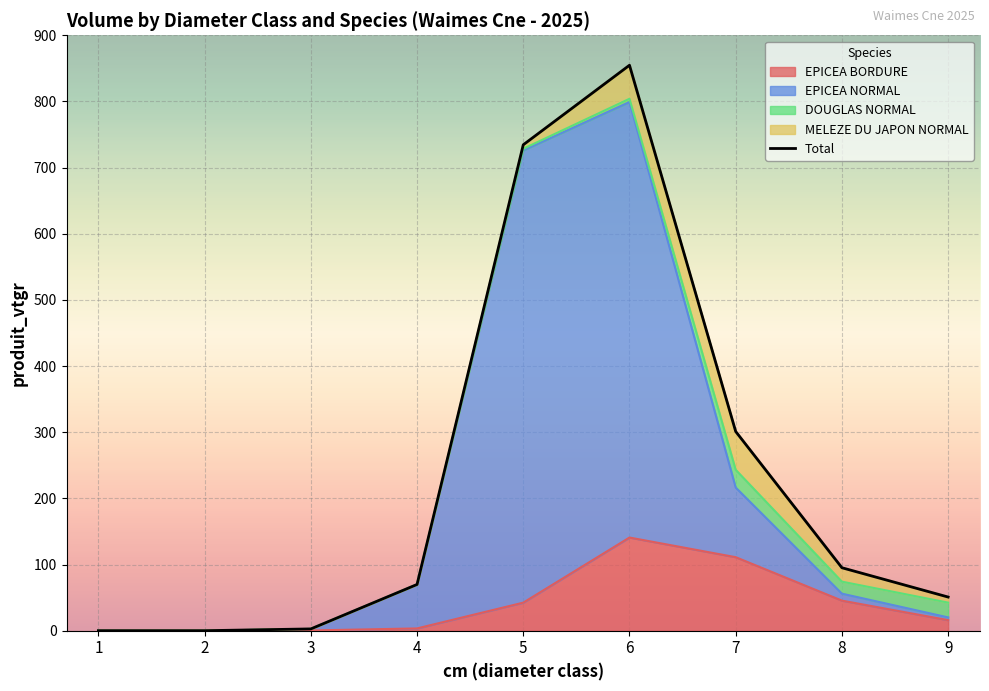

List the labels in order of value, smallest first.

1, 2, 3, 9, 4, 8, 7, 5, 6